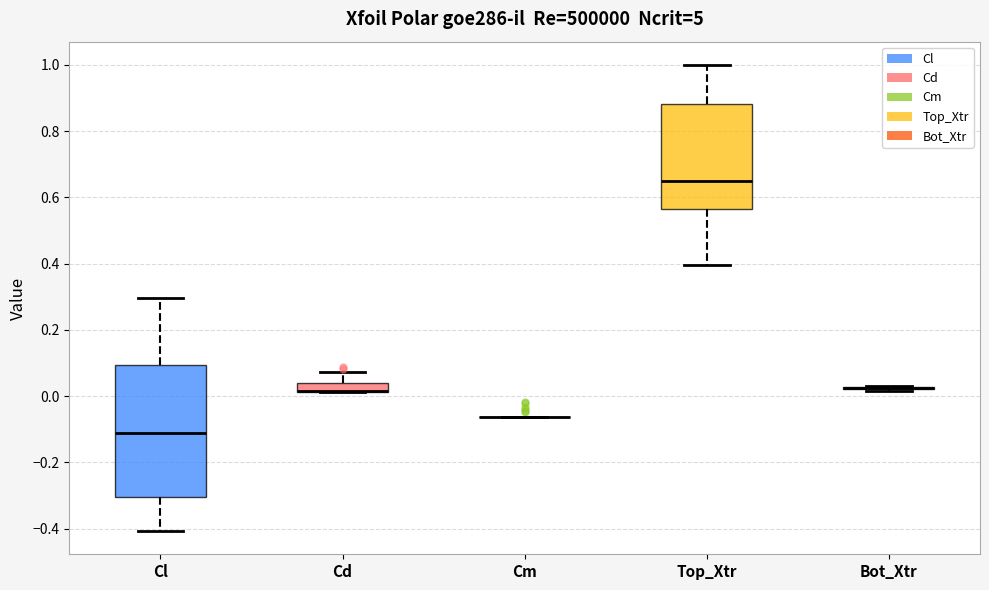

Where is the lower edge of the box for Top_Xtr on the y-axis? The values are not printed on the chart, so give them approximately, as read against the axis.

0.56